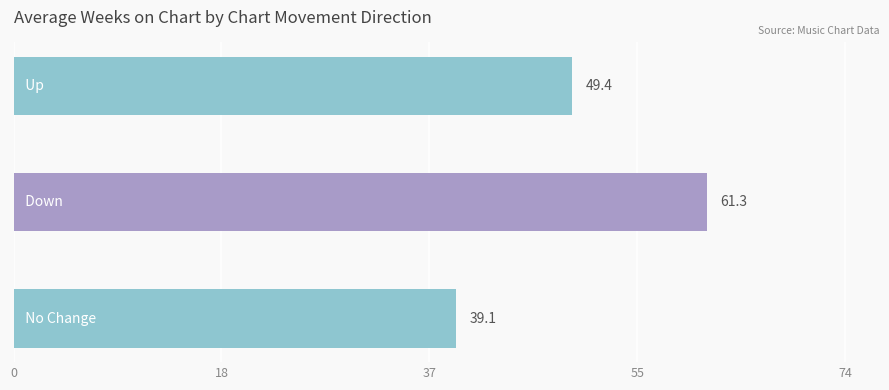

Reading top to bottom, list all the values displayed in this chart.

49.4	61.3	39.1